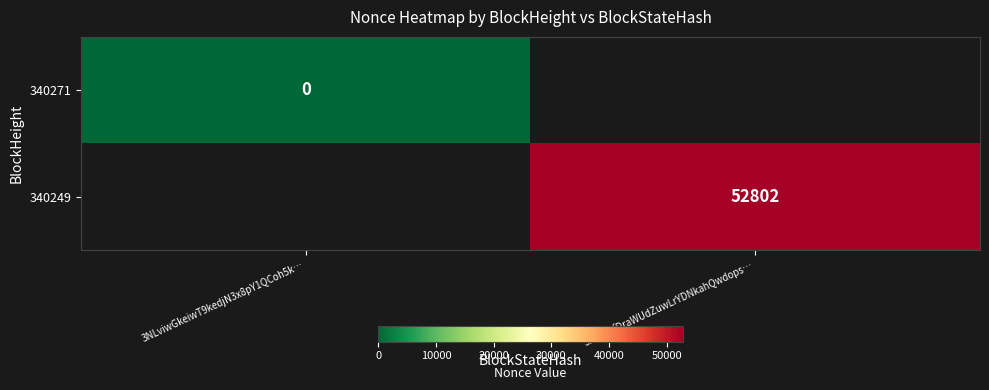

At which category does the chart reach its minimum across all series?

3NLviwGkeiwT9kedjN3x8pY1QCoh5k…